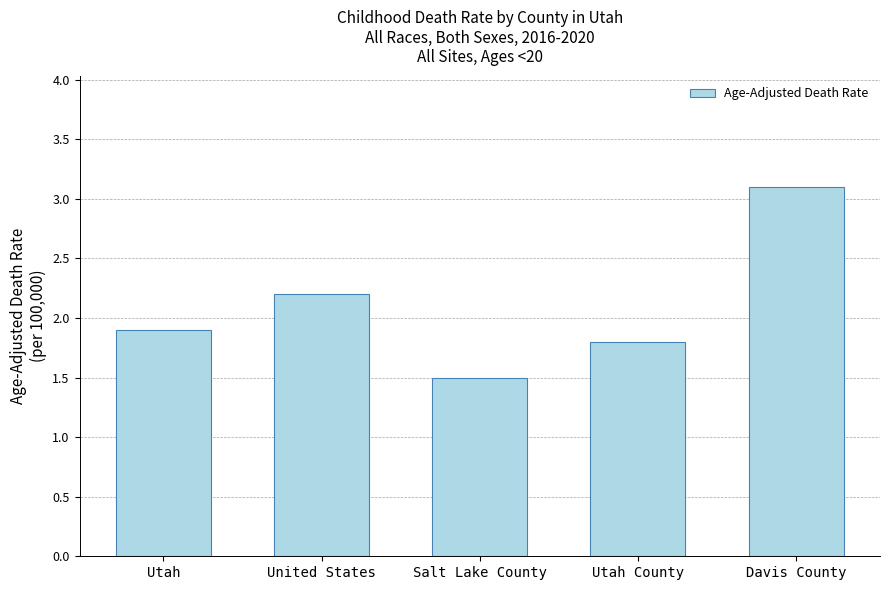

Which has a higher value, Salt Lake County or Utah County?

Utah County